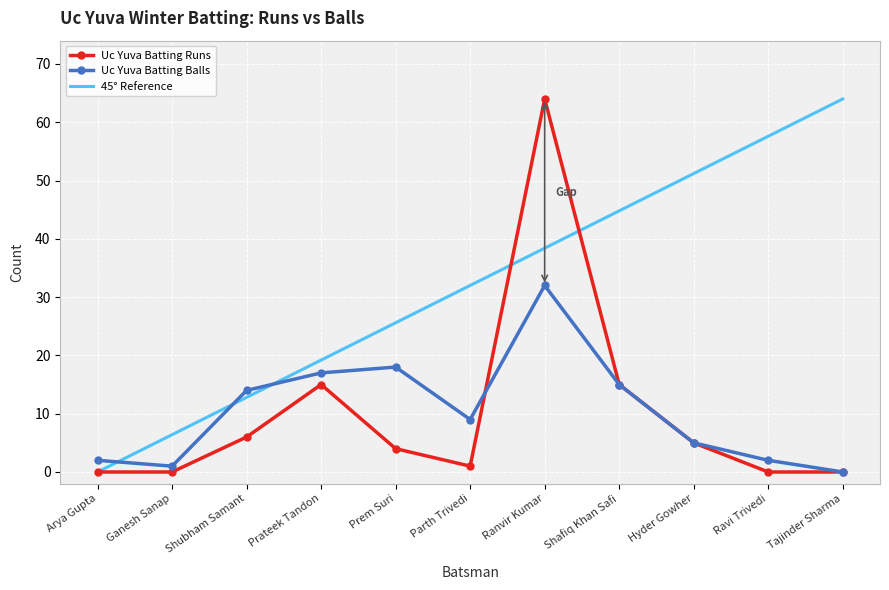

At which label is Uc Yuva Batting Runs closest to 32?

Prateek Tandon